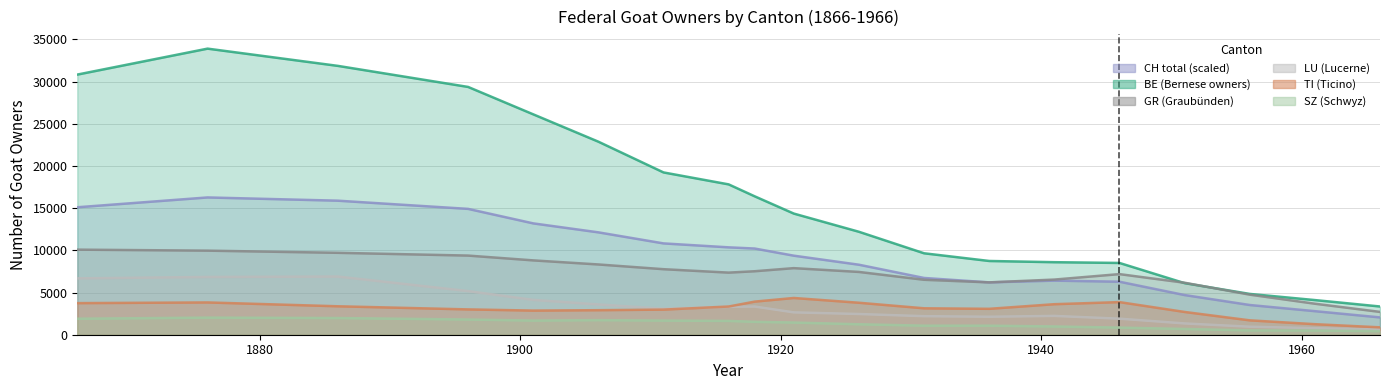

How many interior local peaks does the GR series have?

2